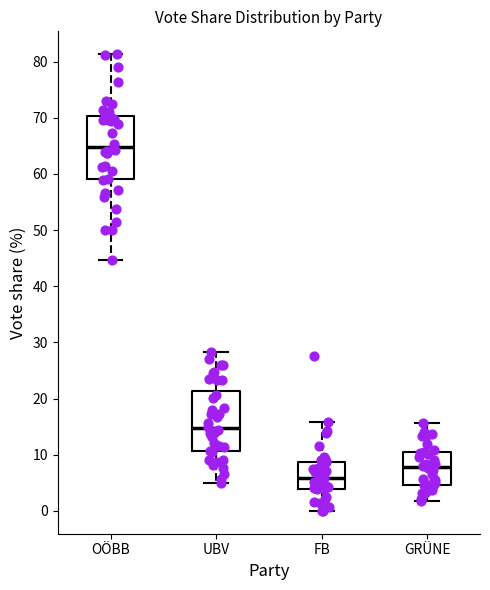

Which box has the highest median line?

OÖBB